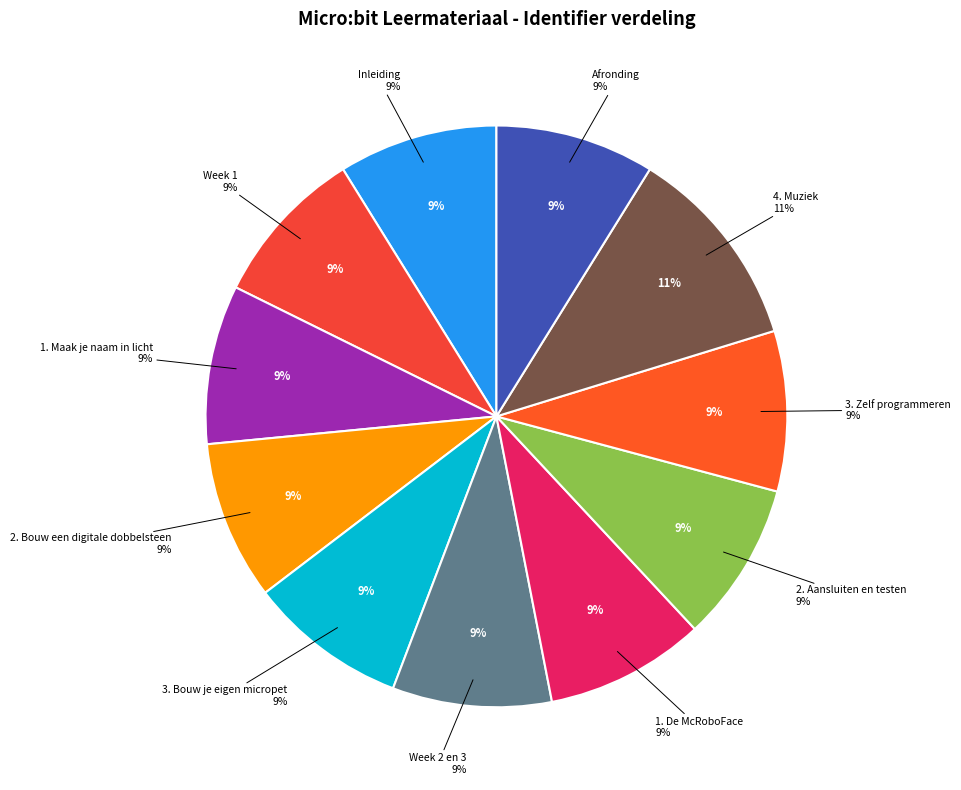

What portion of the pie excludes Afronding?

91.2%